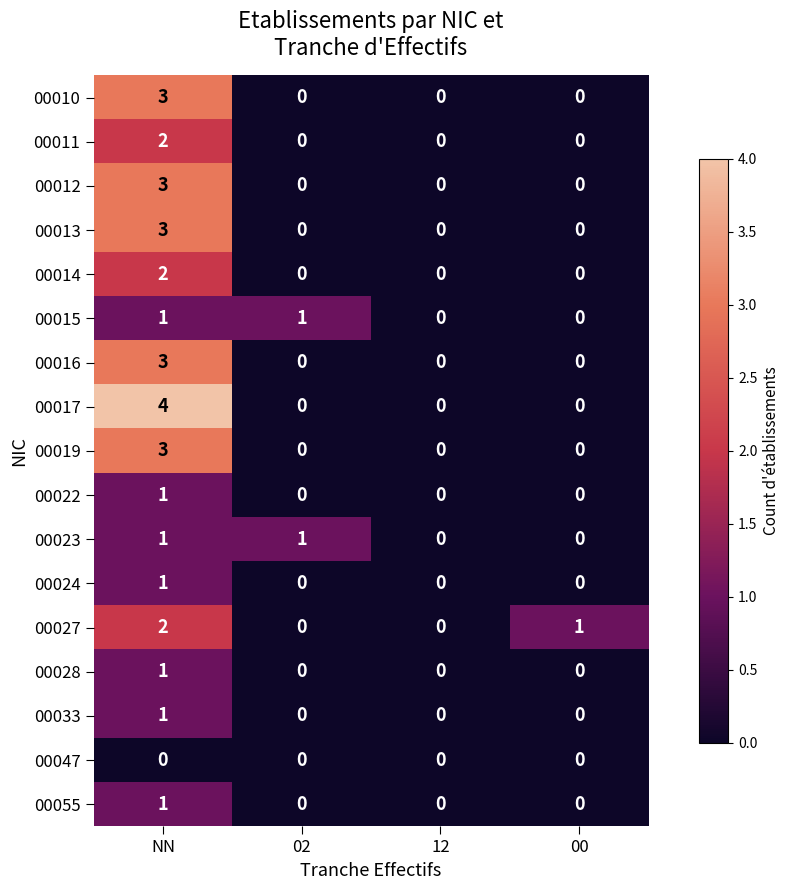

The value of 00012 at 12 is -1. True or false?

False